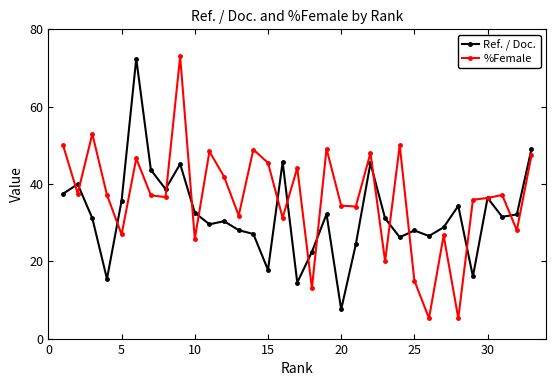

Which series has the largest total across all categories?

%Female